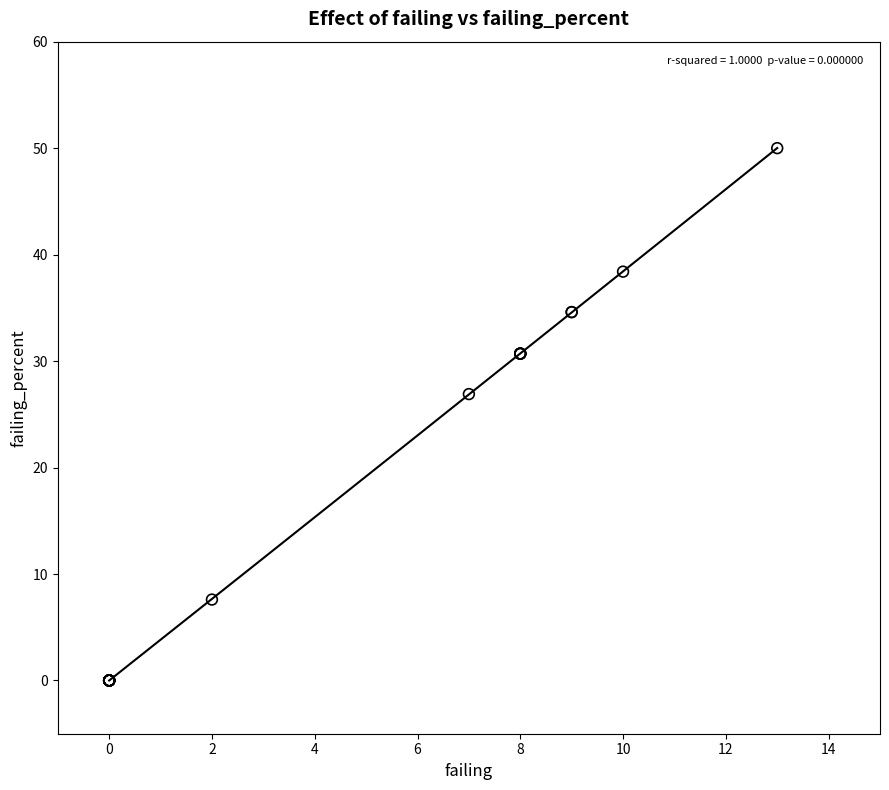

What Y value in the scatter plot is closest to 25?

26.9